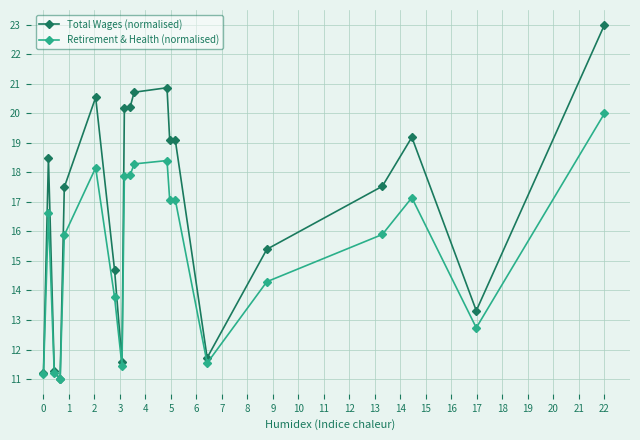

Which series has the widest spread of values?

Total Wages (normalised)